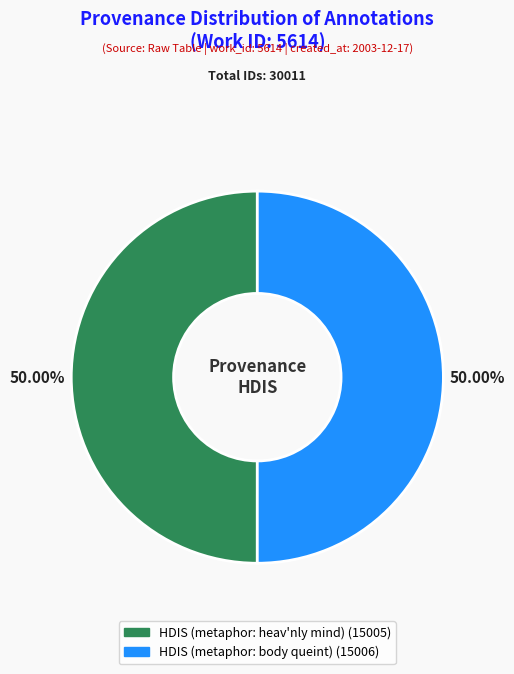

How many segments does this pie chart have?

2